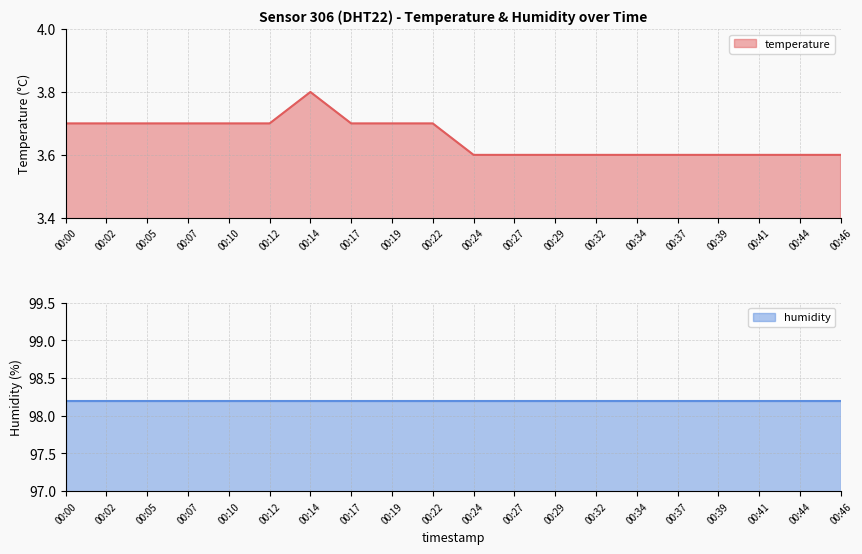

What is the change in value from 00:19 to 00:29?

-0.1